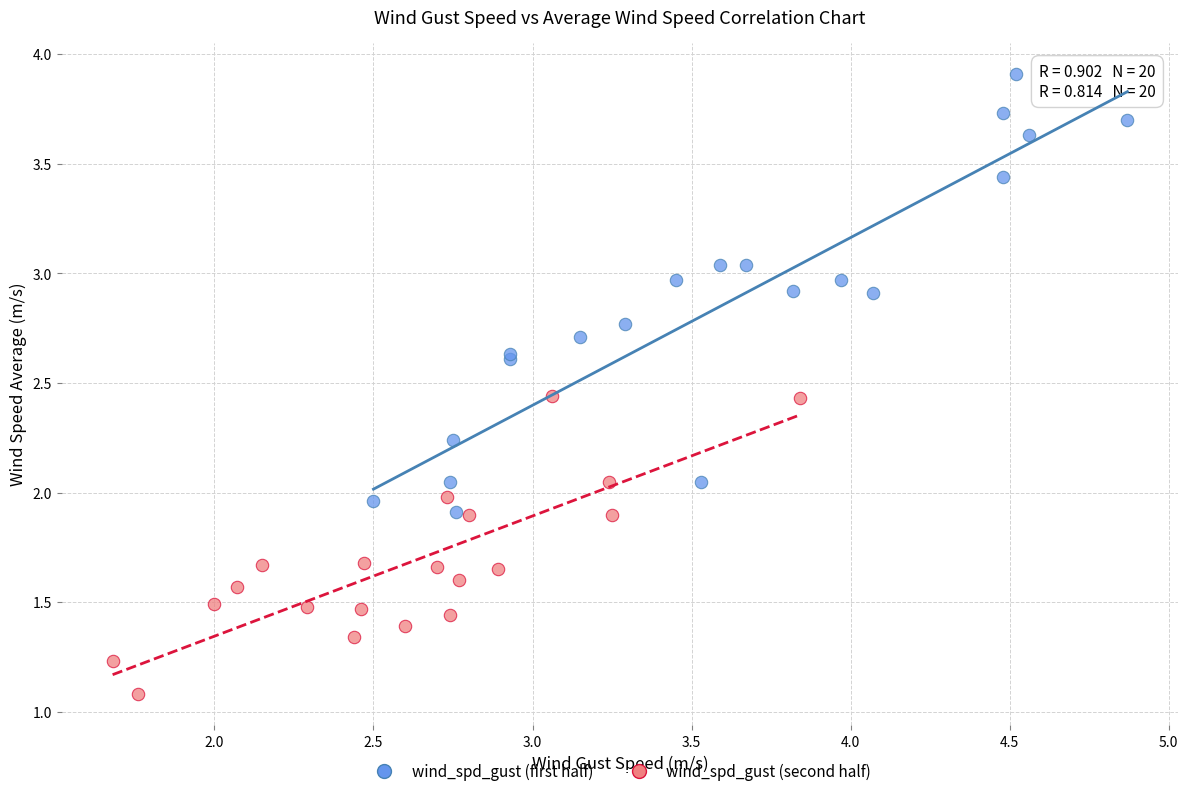

What are all the series names shown in the legend?

wind_spd_gust (first half), wind_spd_gust (second half)